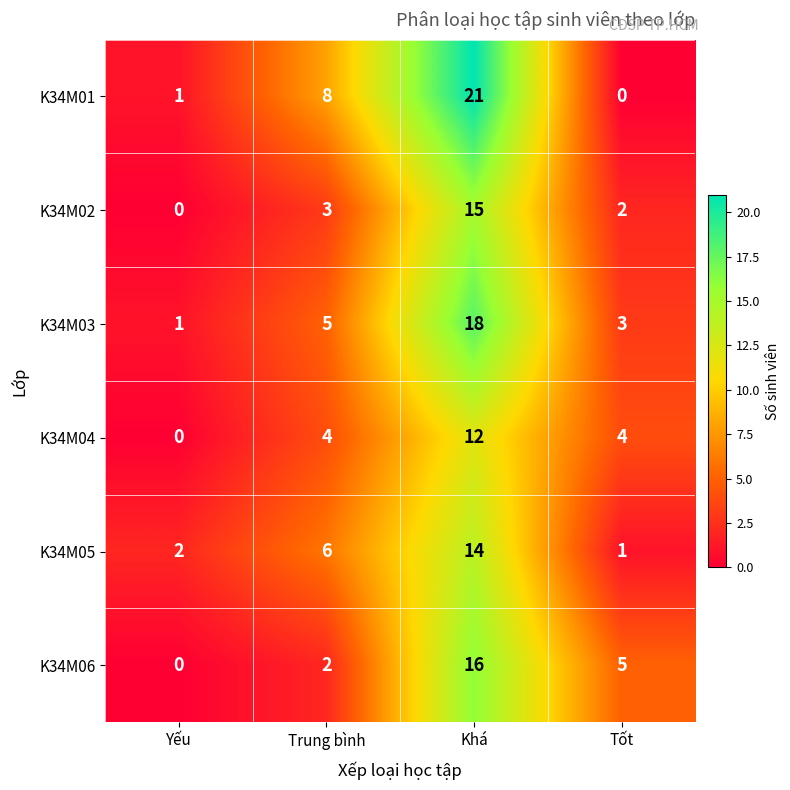

Which series has the largest range (max minus min)?

K34M01